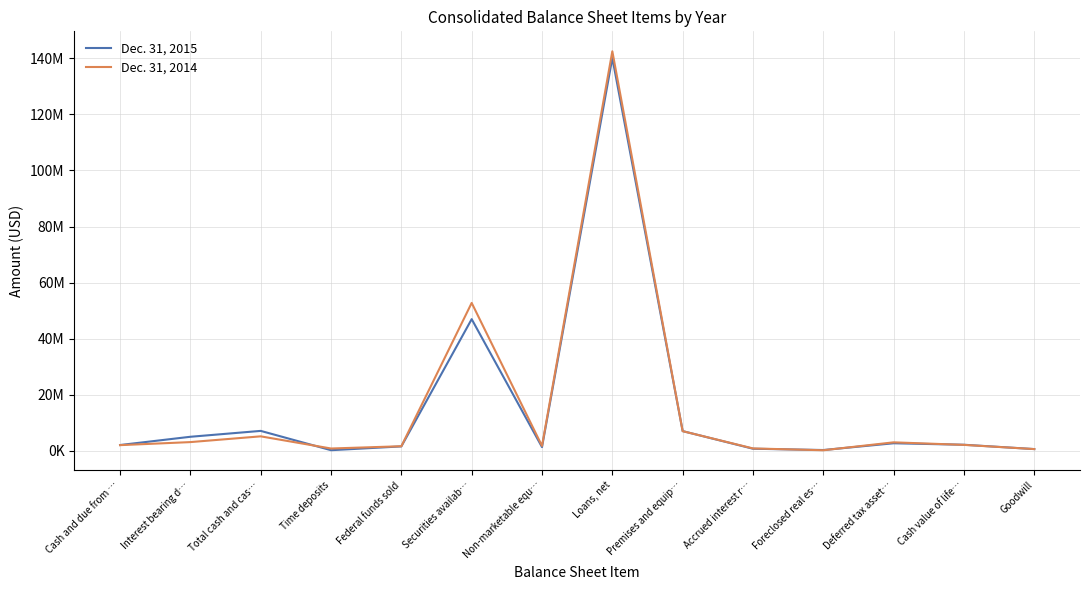

Does the chart display data point markers on the line(s)?

No